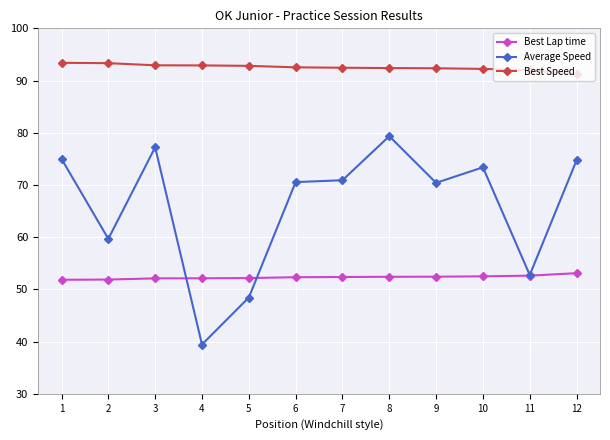

Rank the series by their average value, from highest to lowest.

Best Speed, Average Speed, Best Lap time